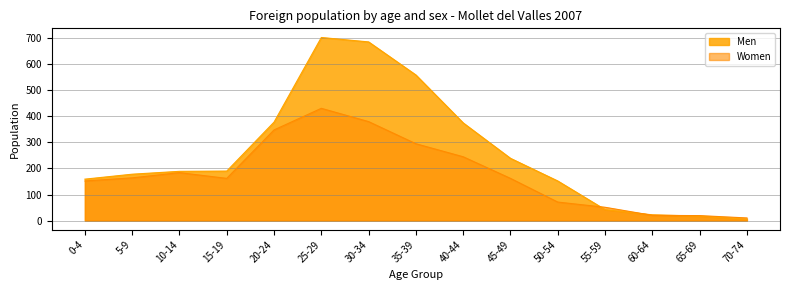

At which label does Men reach its peak?

25-29